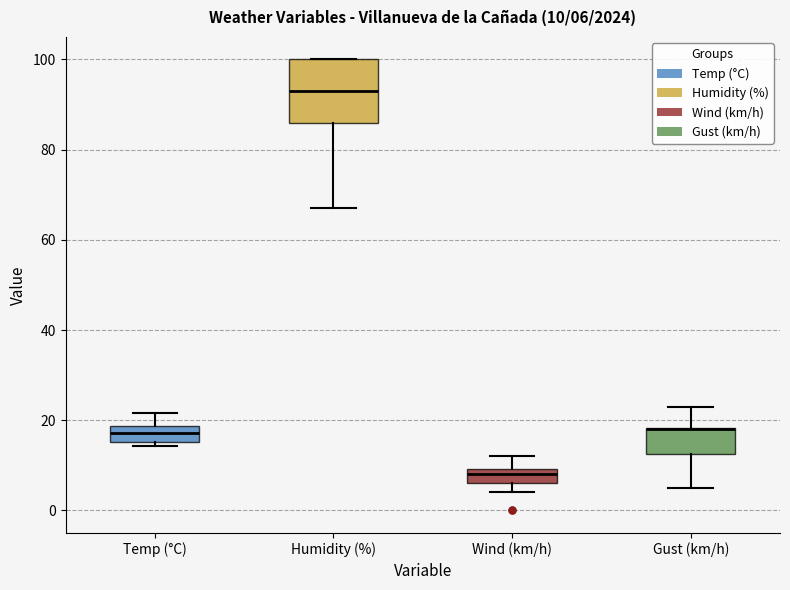

Which box is the tallest, from its lower edge to its upper edge?

Humidity (%)